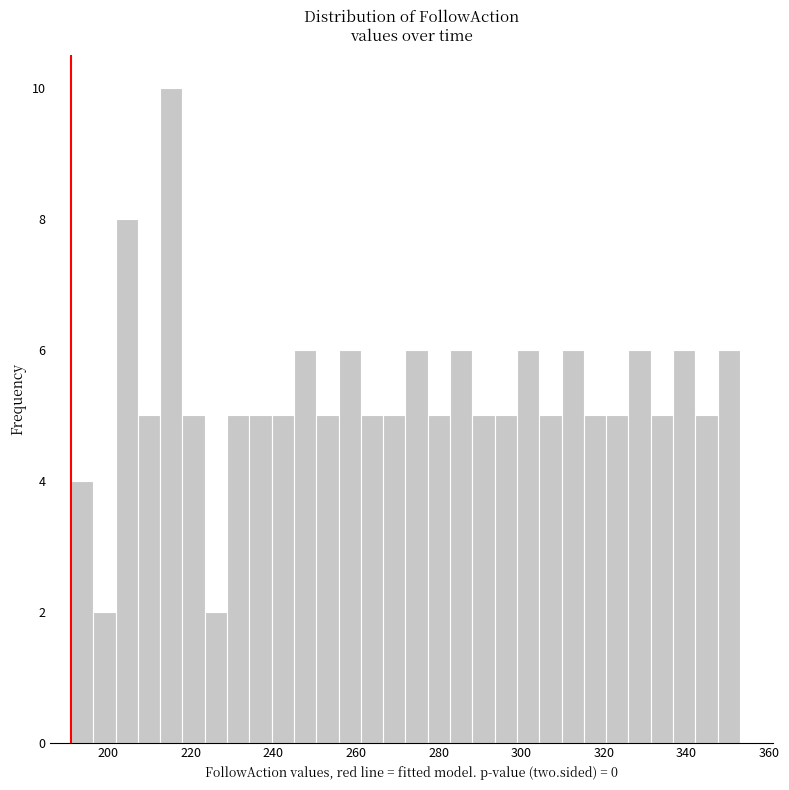

Around what value on the x-axis is the tallest bar? Give the approximate position of its centre, as read against the axis.

216